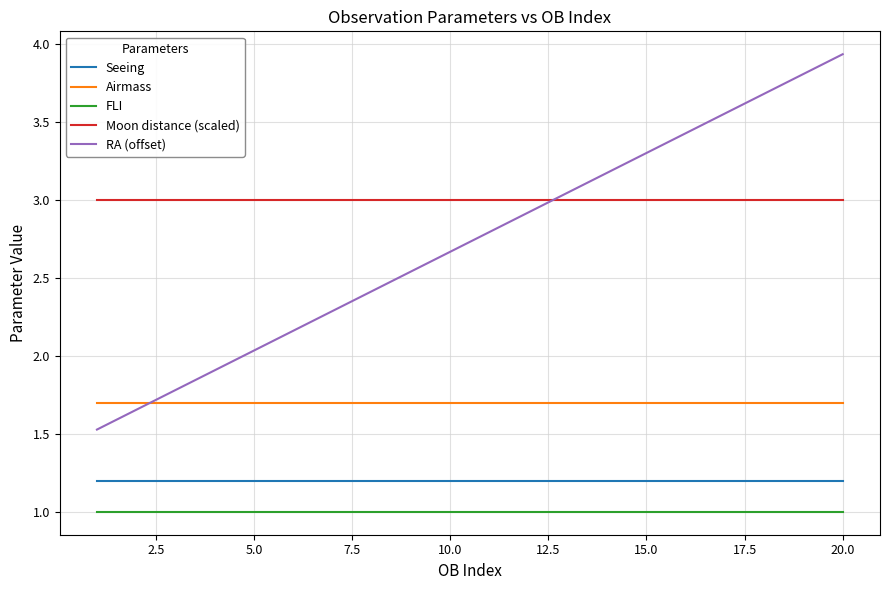

What is the average value of the FLI series?

1.0